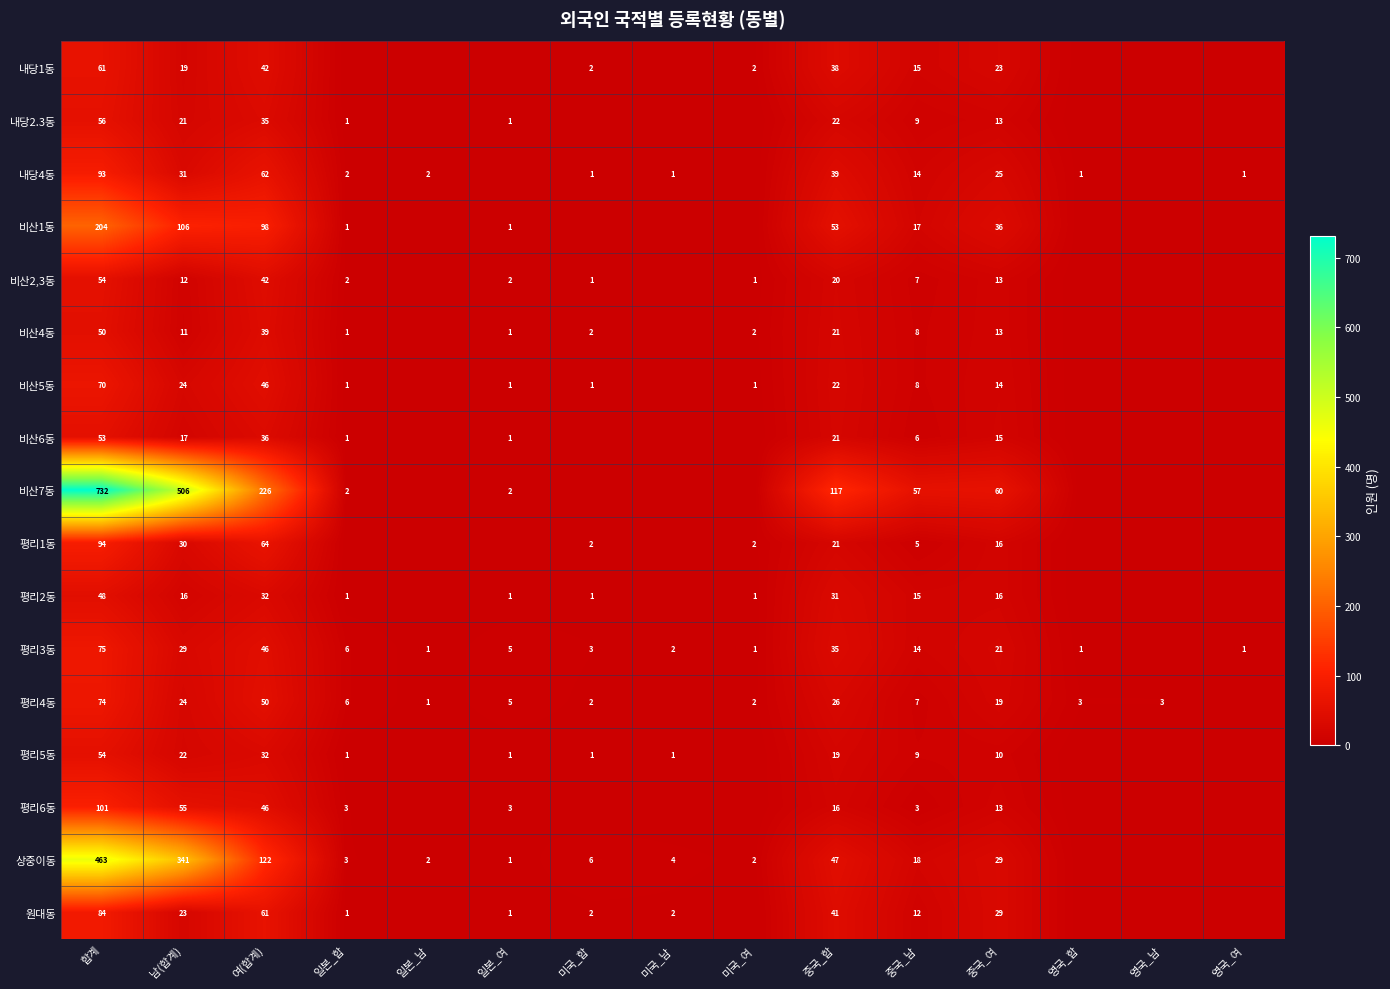

Is it true that 평리4동 equals 36 at 중국_합?

False